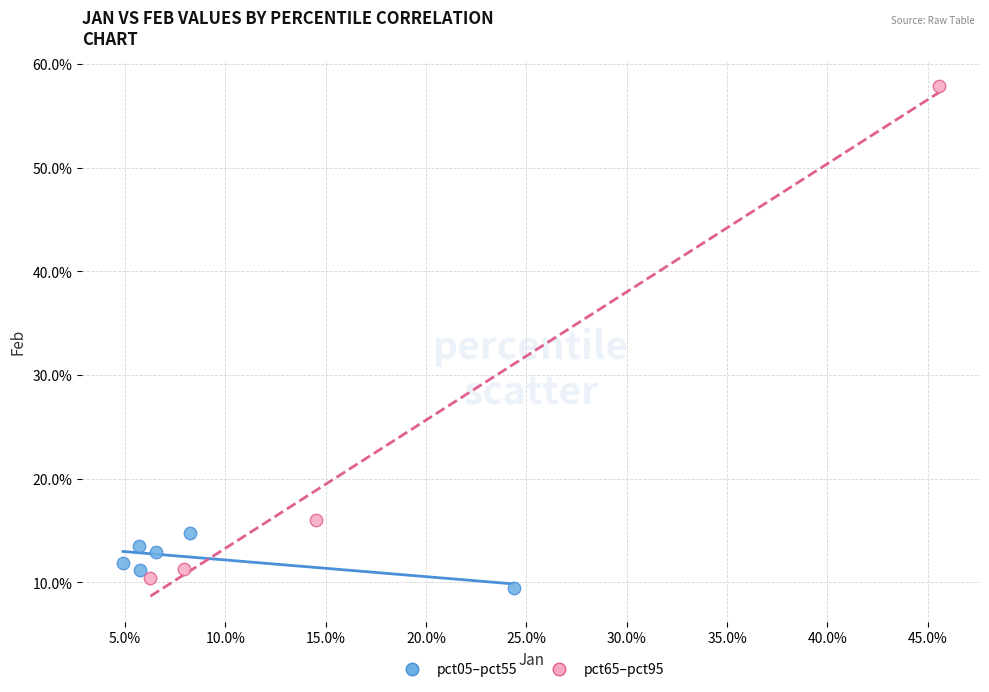

Which series reaches the minimum Y coordinate?

pct05–pct55